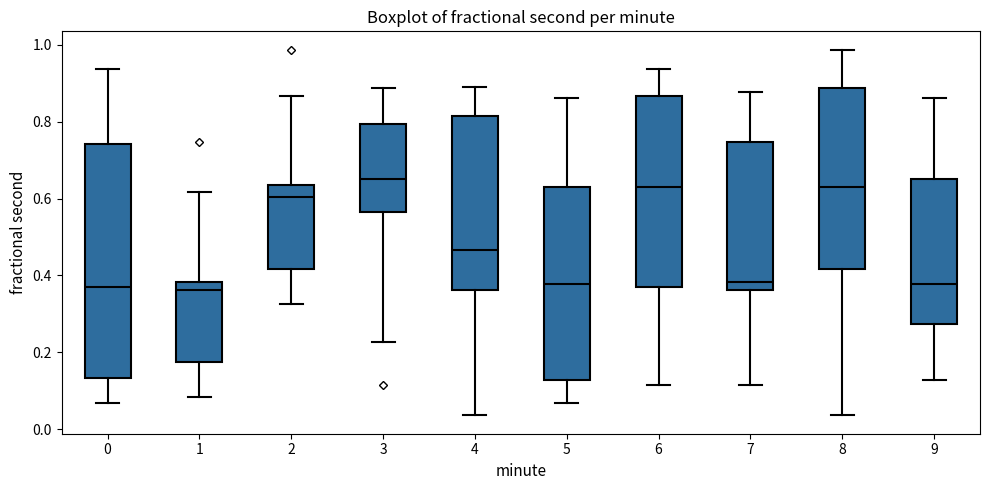

Where does the median line of the box at x = 5 sit on the y-axis? The values are not printed on the chart, so give them approximately, as read against the axis.

0.38